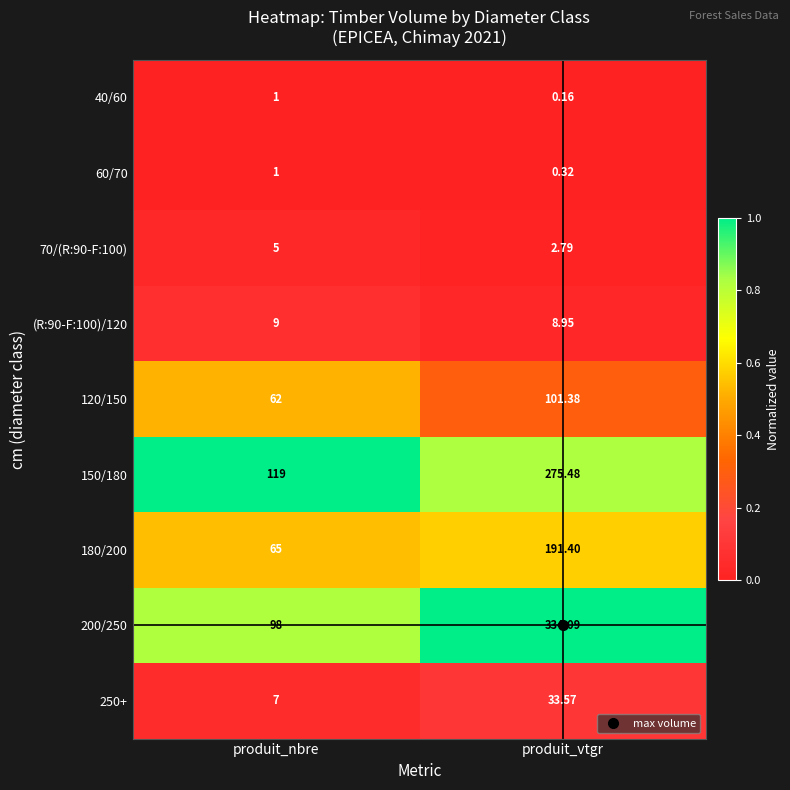

At which category is the sum across all series the highest?

produit_vtgr